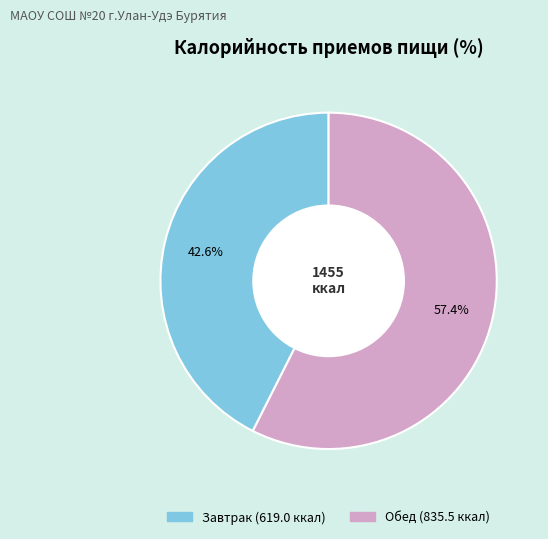

Rank the categories by value from highest to lowest.

Обед, Завтрак